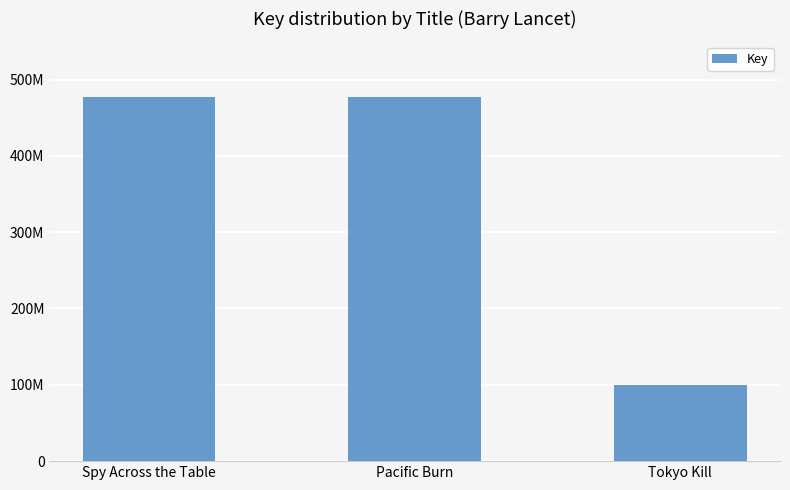

What is the label of the 2nd bar from the right?

Pacific Burn